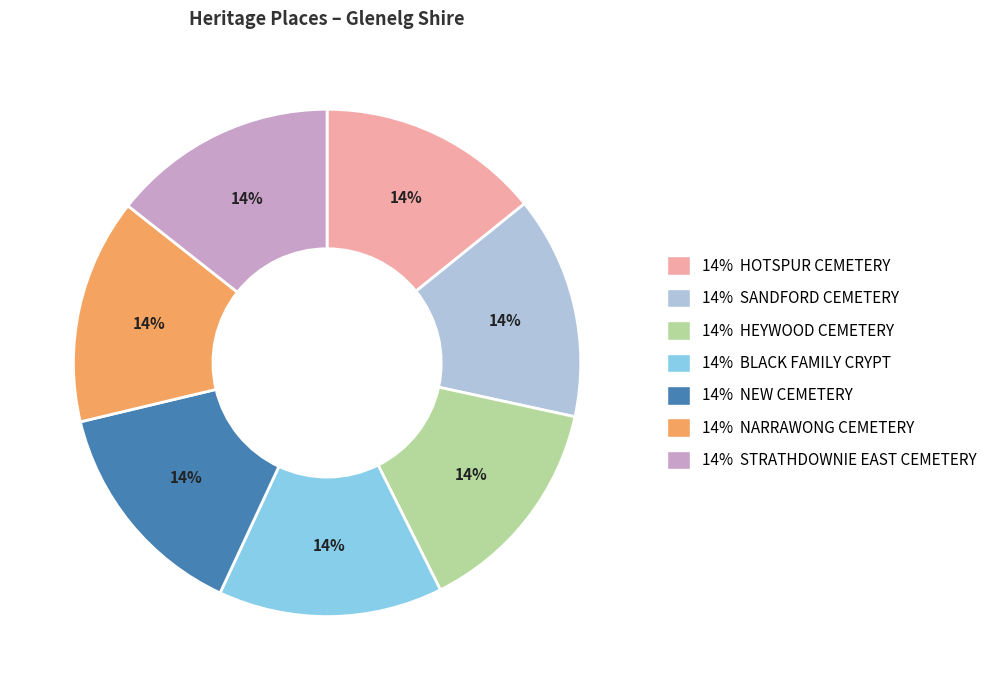

Is it true that 14% NEW CEMETERY is 14% of the pie?

True